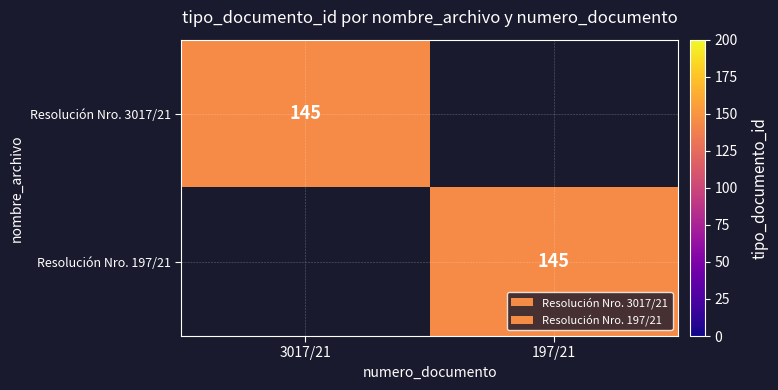

The value of Resolución Nro. 197/21 at 197/21 is 145. True or false?

True